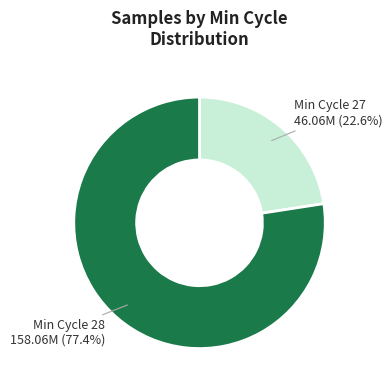

Does any single category account for the majority?

Yes